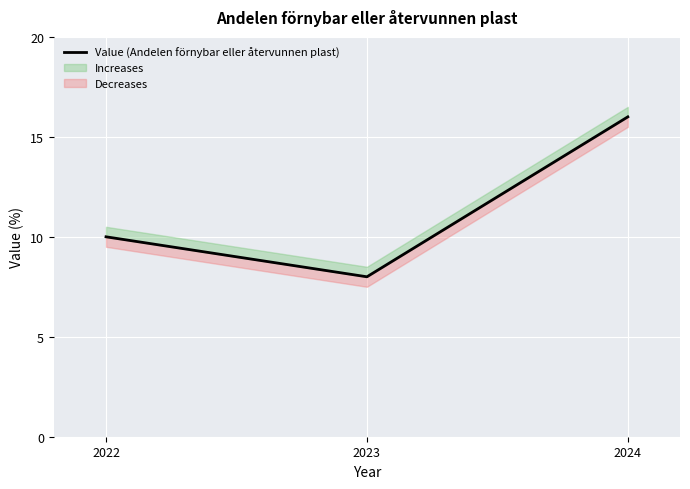

What is the ratio of the value at 2022 to the value at 2024?

0.6